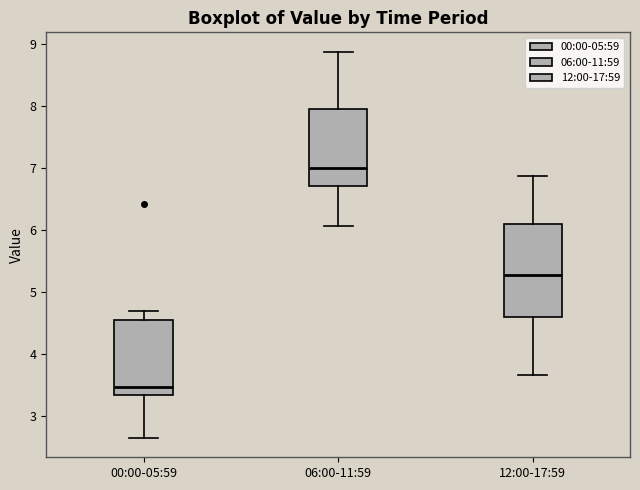

Reading left to right, transcribe this box plot: for each box, give where its median line is, the range the box spans, and where its two whiskers end, as read against the y-axis. The values are not printed on the chart, so give them approximately, as read against the axis.

00:00-05:59: median 3.5, box 3.4 to 4.6, whiskers 2.7 to 4.7
06:00-11:59: median 7.0, box 6.7 to 8.0, whiskers 6.1 to 8.9
12:00-17:59: median 5.3, box 4.6 to 6.1, whiskers 3.7 to 6.9